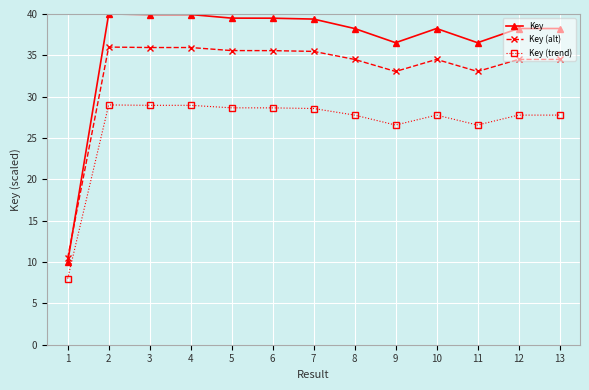

The Key series shows 24.1 at 6. True or false?

False